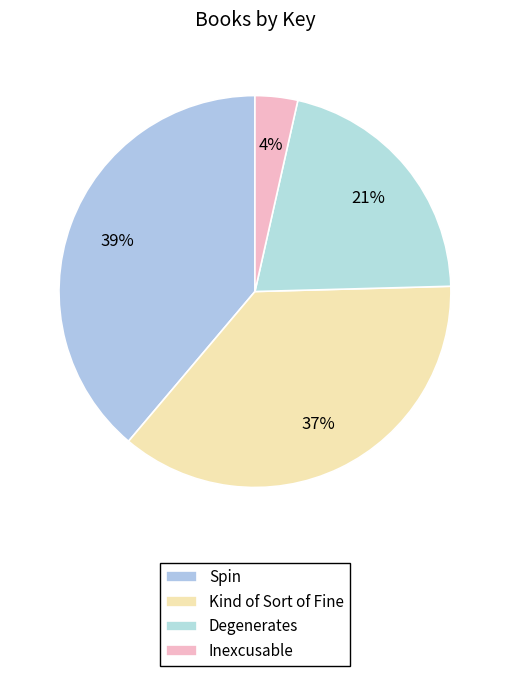

How many slices are in this pie chart?

4